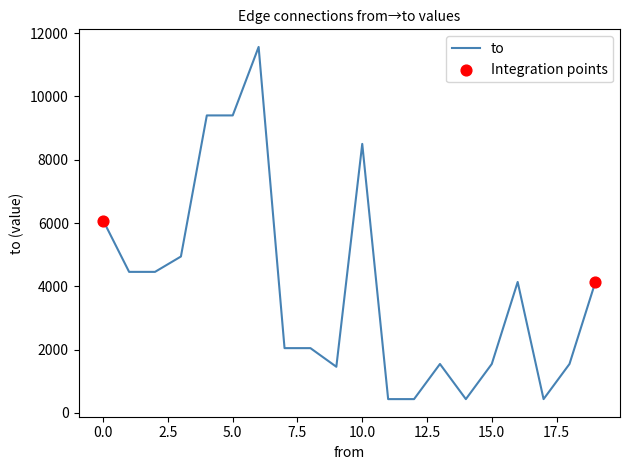

What is the minimum value shown in the chart?

436